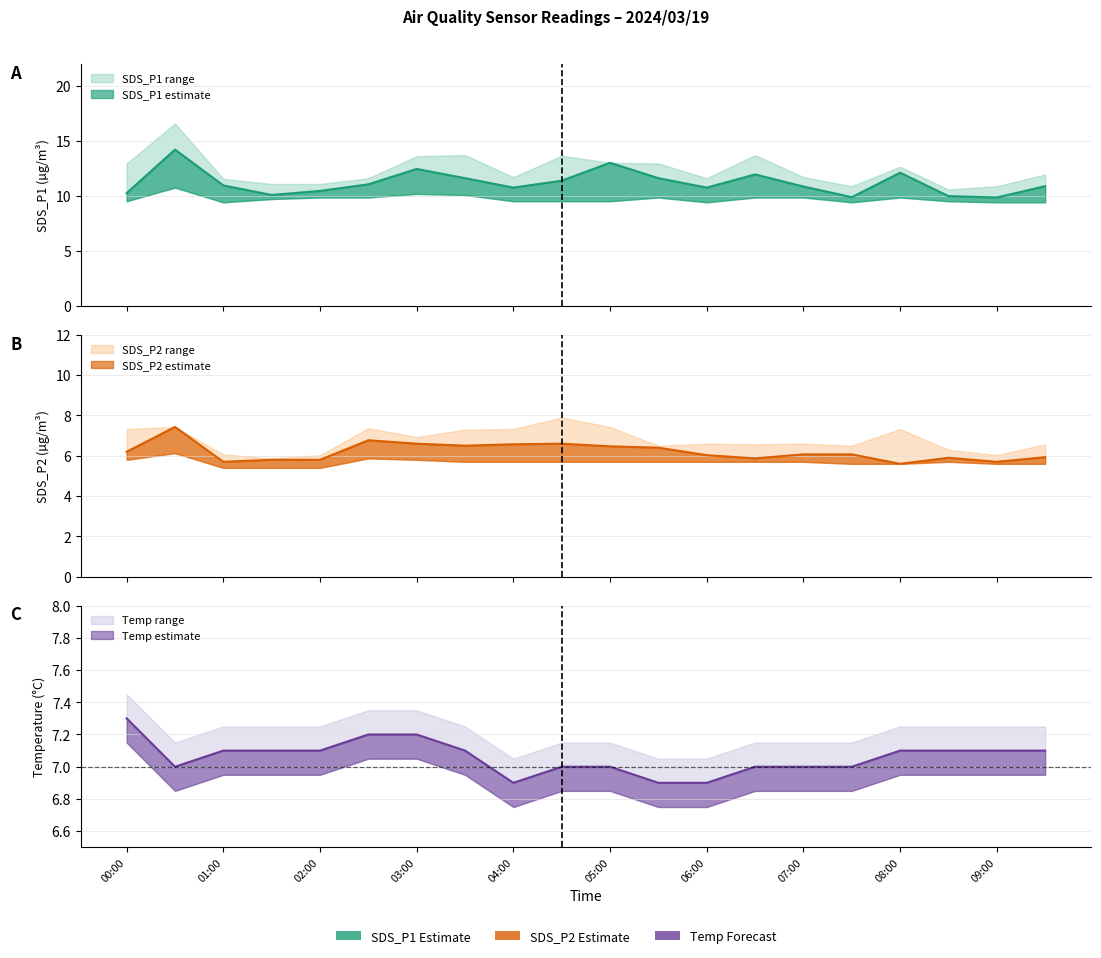

Rank the categories by Temp value from highest to lowest.

00:00, 02:30, 03:00, 01:00, 01:30, 02:00, 03:30, 08:00, 08:30, 09:00, 09:30, 00:30, 04:30, 05:00, 06:30, 07:00, 07:30, 04:00, 05:30, 06:00